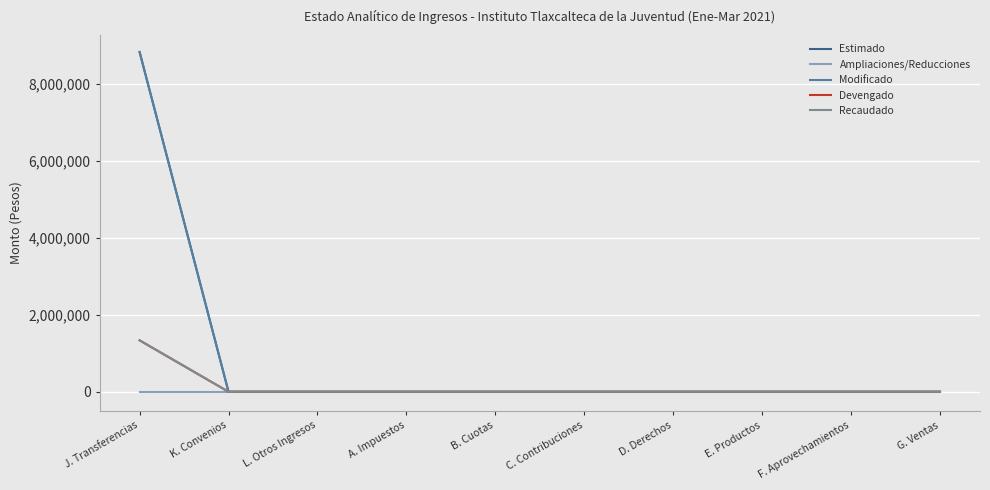

Does the chart have visible grid lines?

Yes